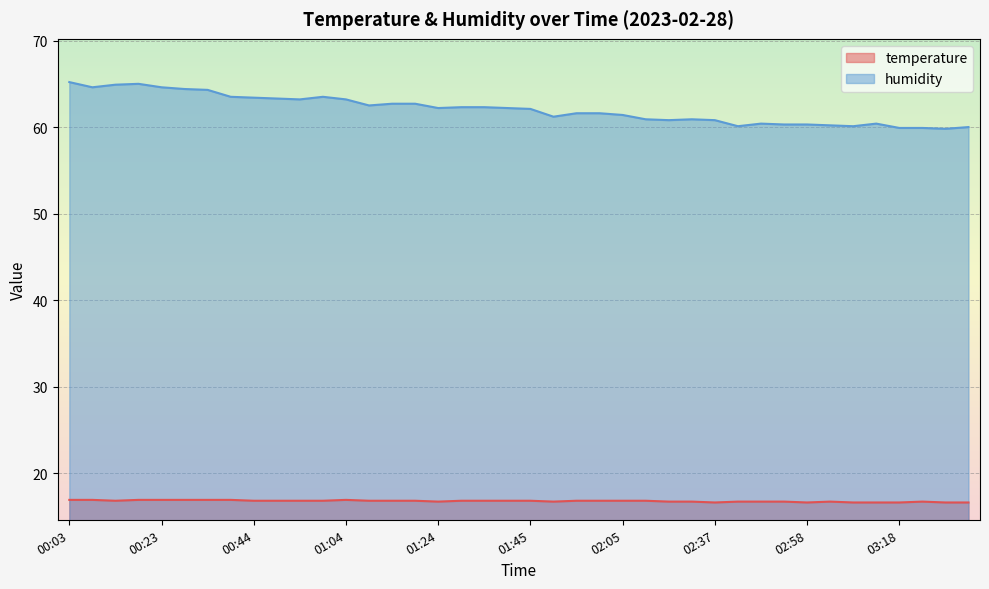

At which label is temperature closest to 16?

02:37